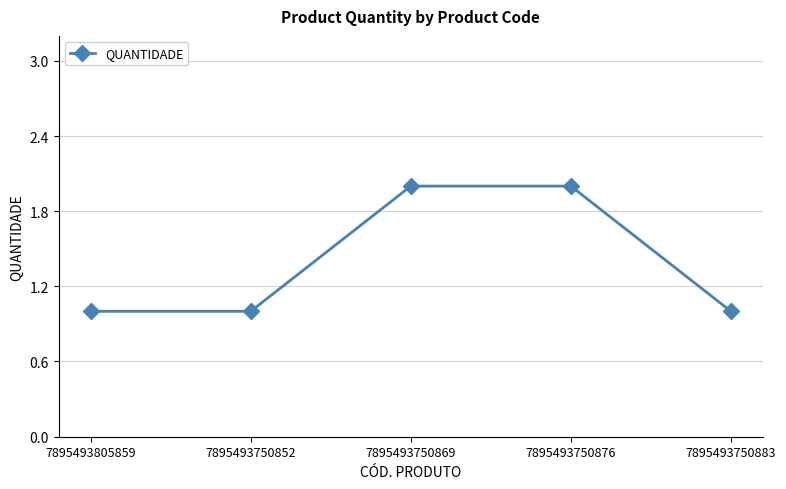

What is the ratio of the value at 7895493805859 to the value at 7895493750883?

1.0